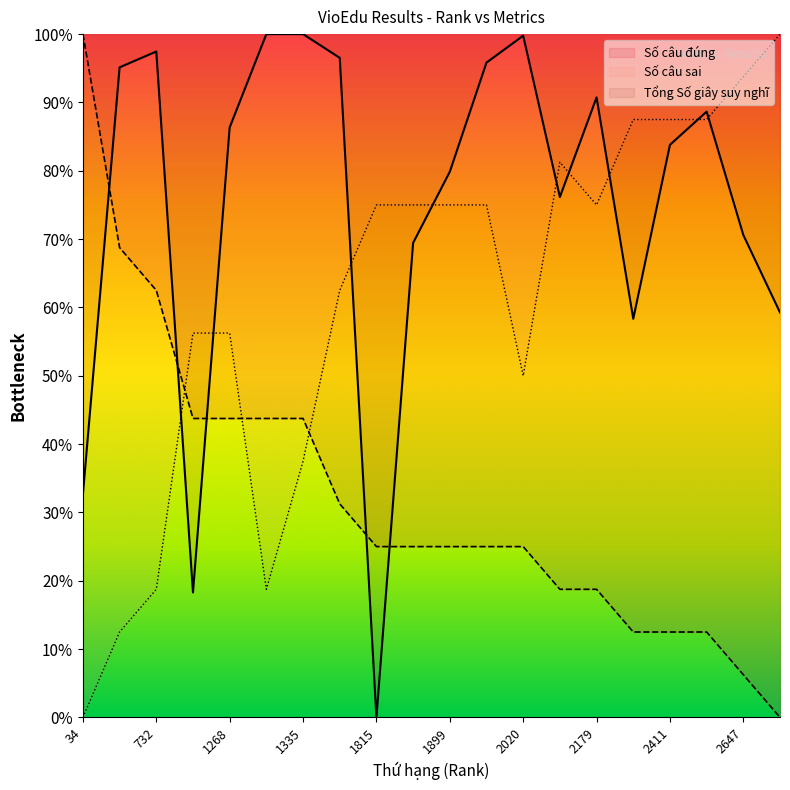

What is the value of the Tổng Số giây suy nghĩ point at the 15th from the left?

90.7